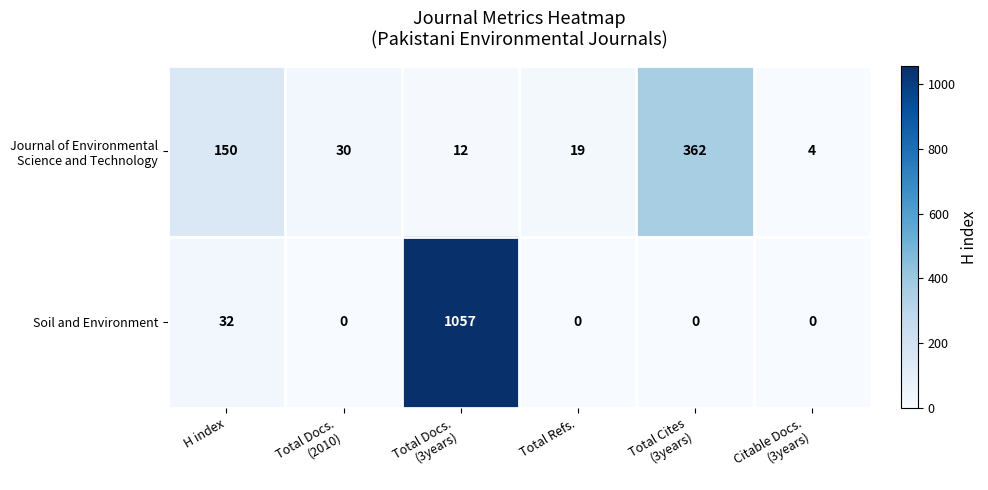

What is the sum of all Soil and Environment values?

1089